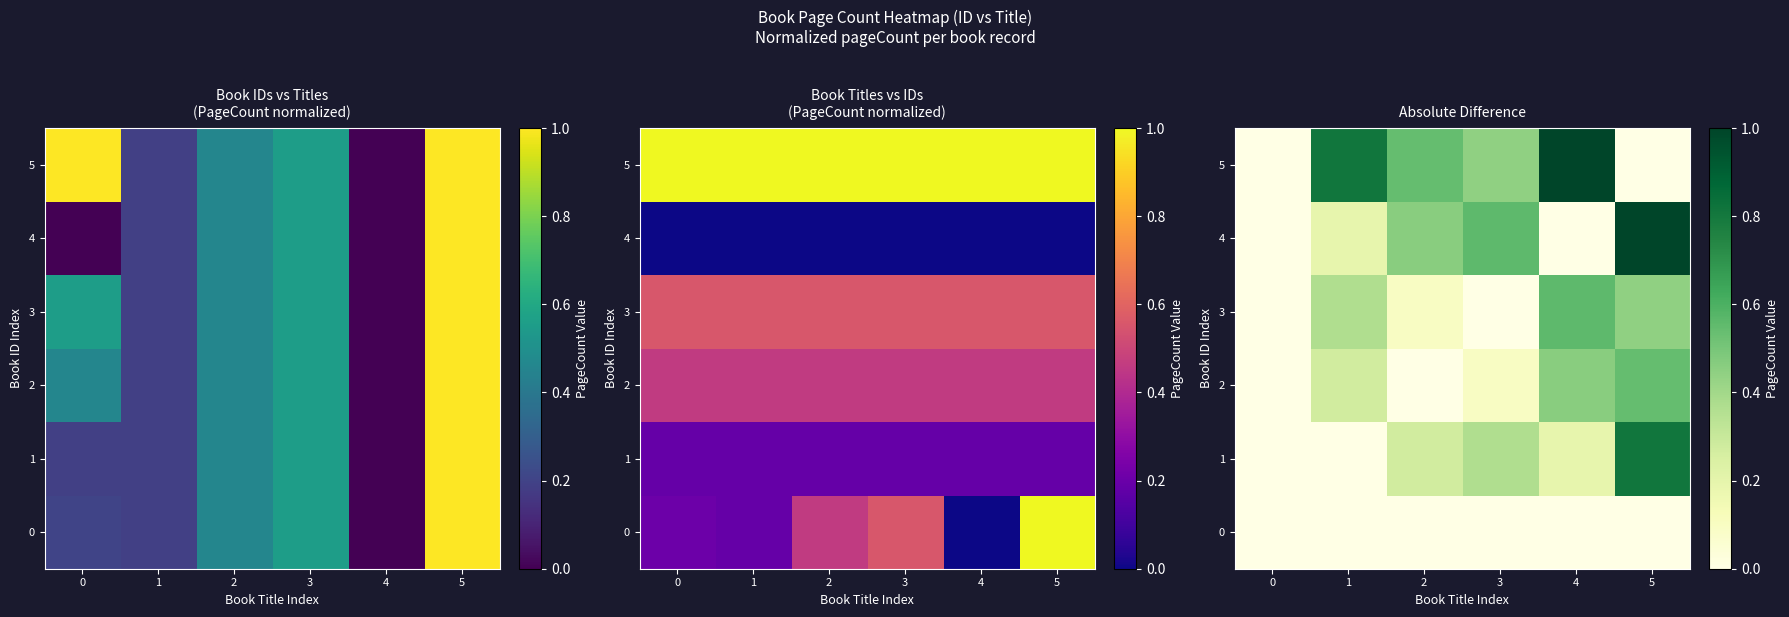

At how many categories does at least one series exceed 0?

5